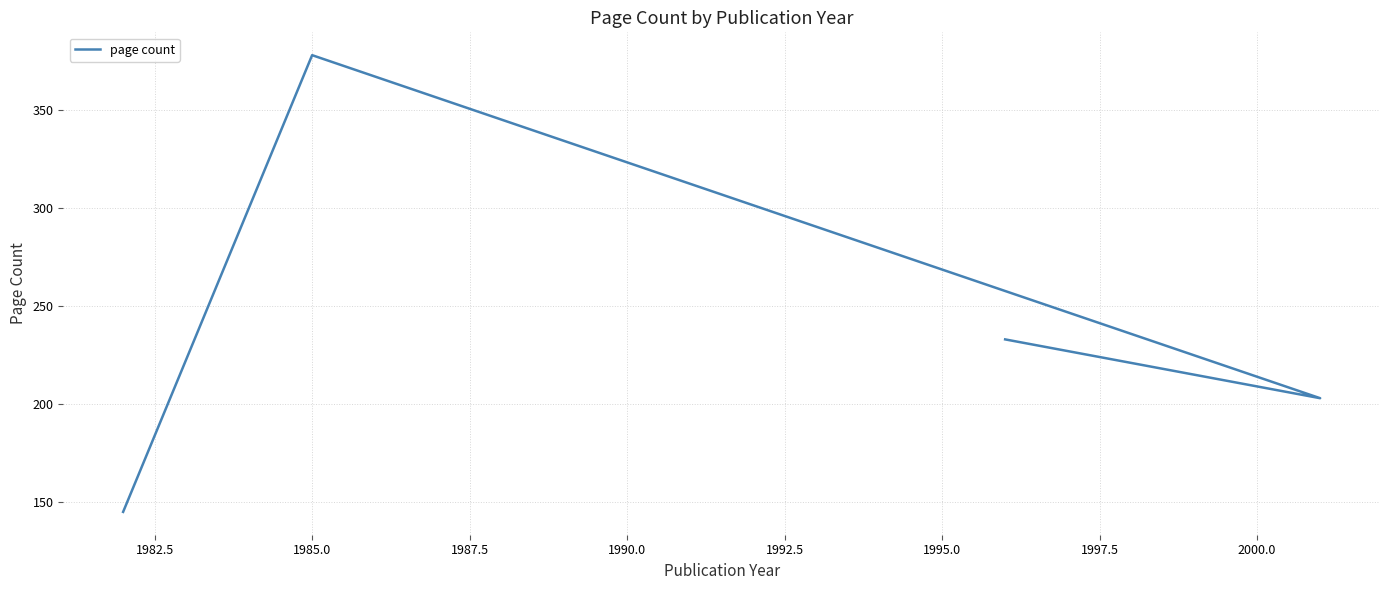

Does the chart have visible grid lines?

Yes